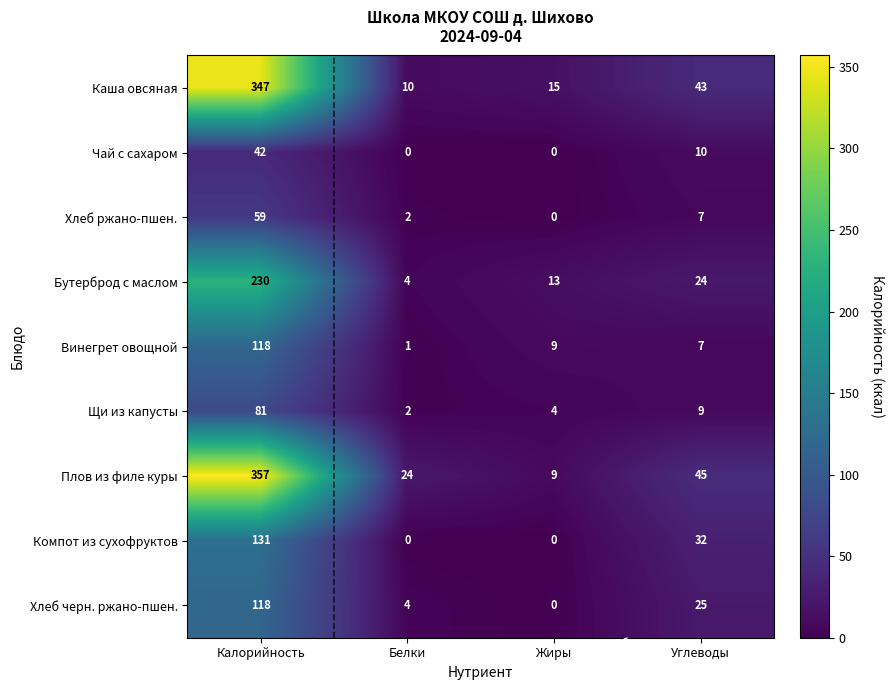

Rank the categories by Винегрет овощной value from lowest to highest.

Белки, Углеводы, Жиры, Калорийность